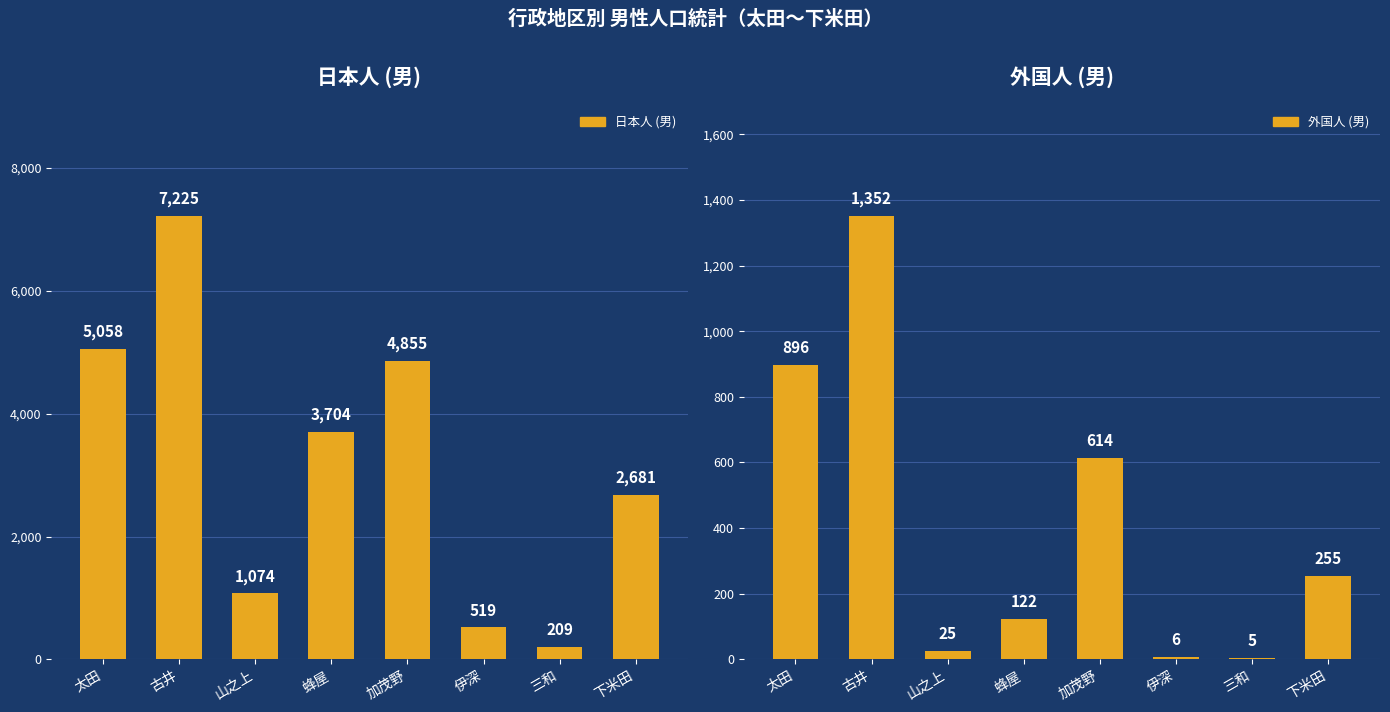

At which category is the sum across all series the highest?

古井